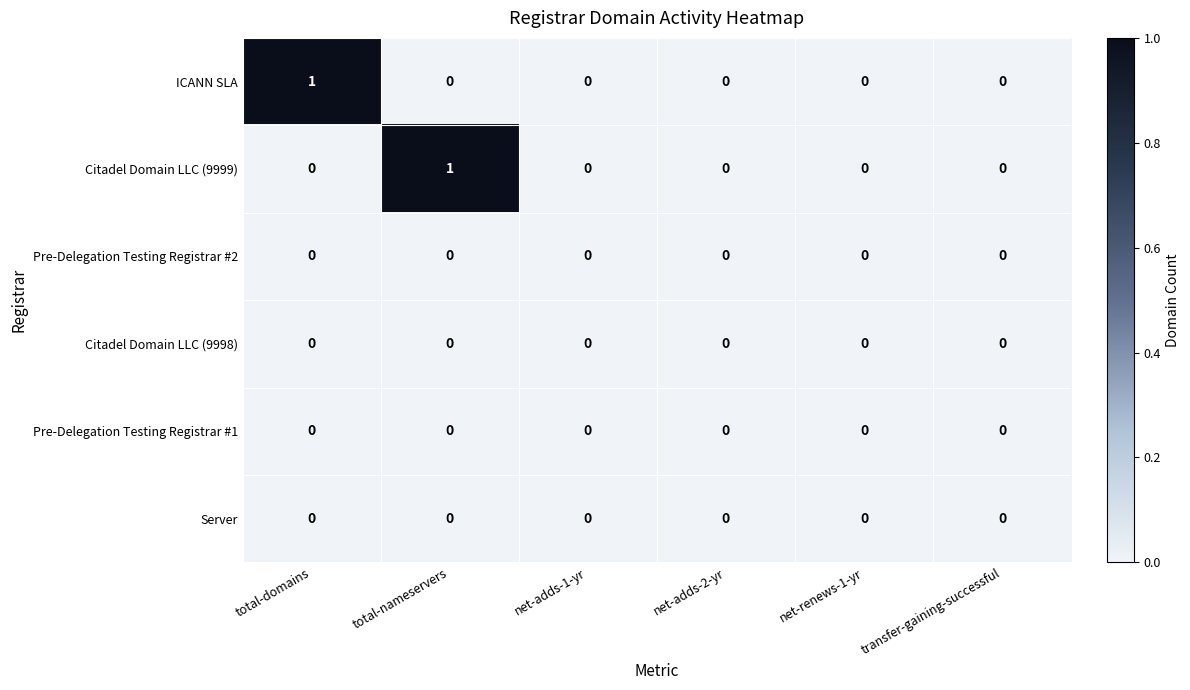

True or false: Citadel Domain LLC (9998) has a value of 0 at transfer-gaining-successful.

True